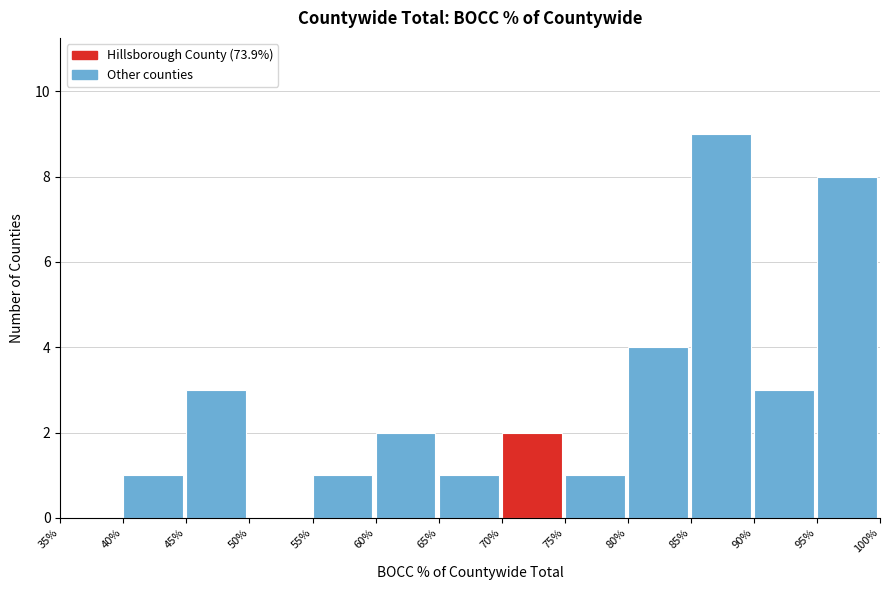

Reading left to right, list all the values displayed in this chart.

35%=0	40%=1	45%=3	50%=0	55%=1	60%=2	65%=1	70%=2	75%=1	80%=4	85%=9	90%=3	95%=8